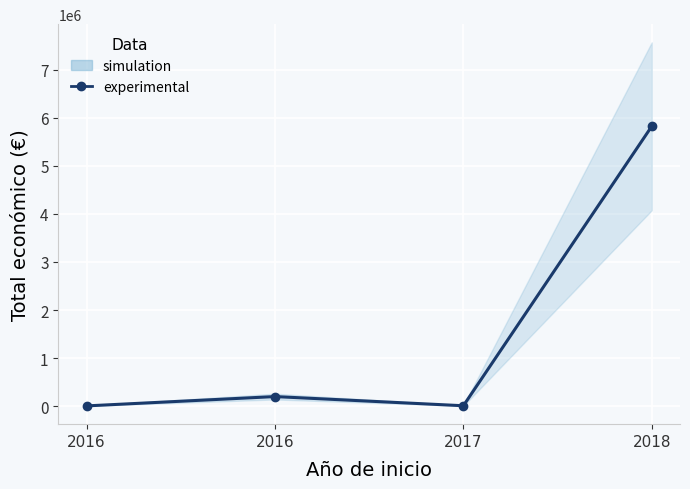

Rank the categories by value from lowest to highest.

2016, 2017, 2016, 2018